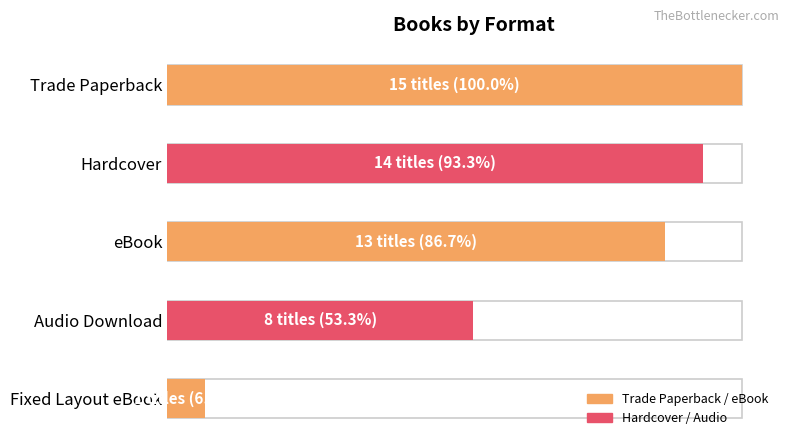

What position from the right is Hardcover?

4